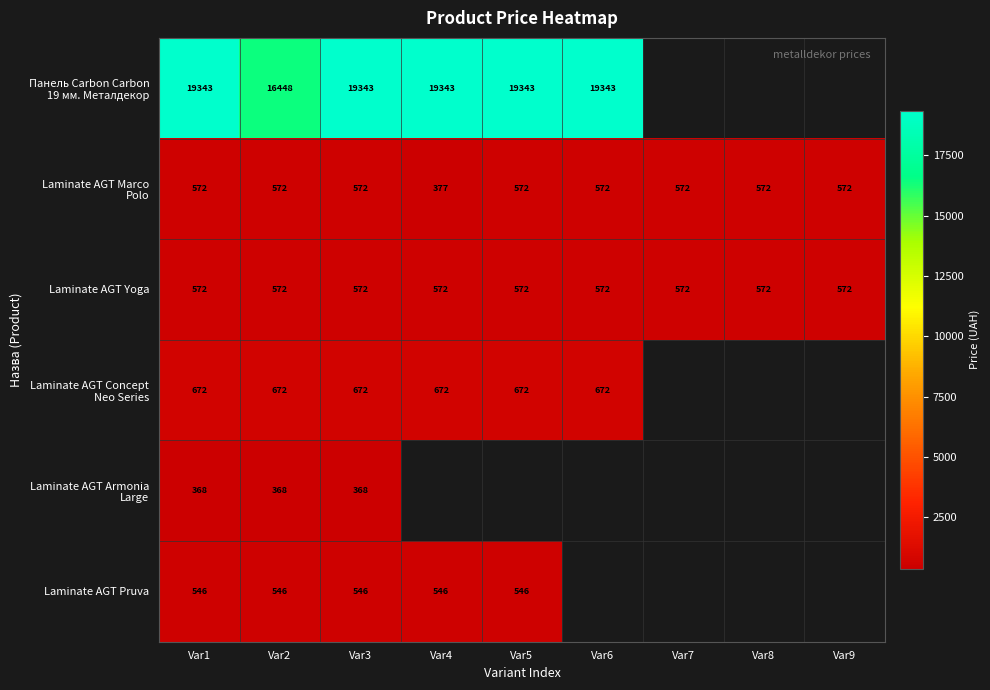

What is the total value across all series at Var1?

22073